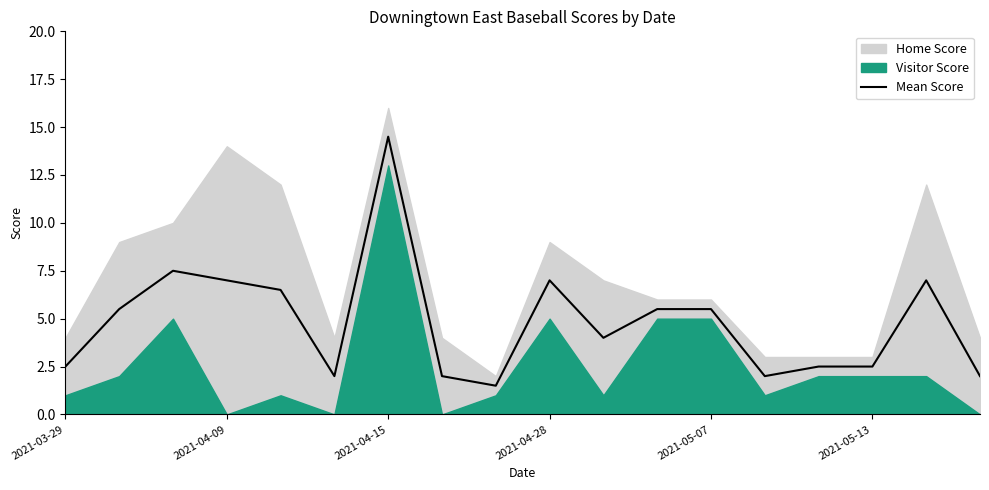

The value of Mean Score at 2021-03-29 is 4.3. True or false?

False